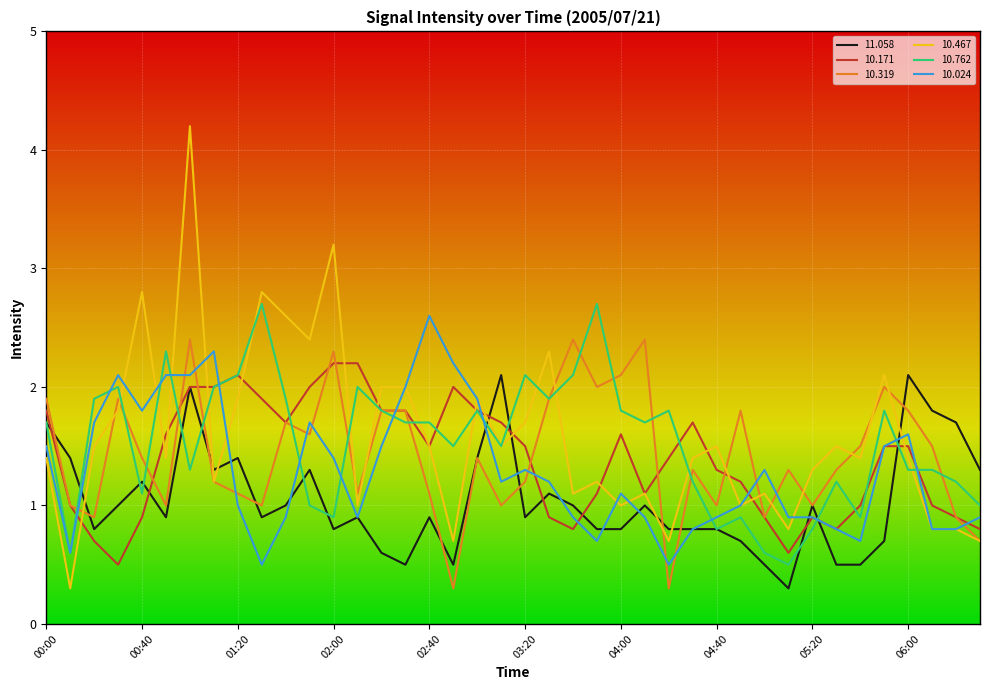

What is the maximum value shown in the chart?

4.2